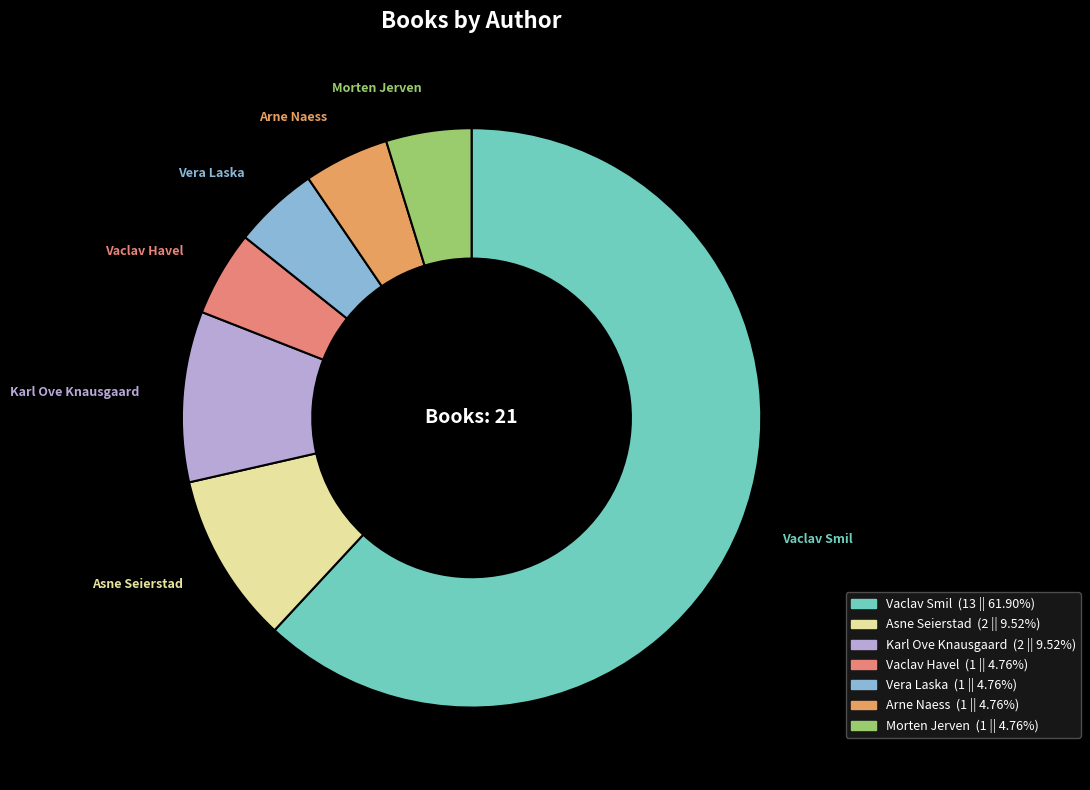

Does Morten Jerven represent more than half of the total?

No